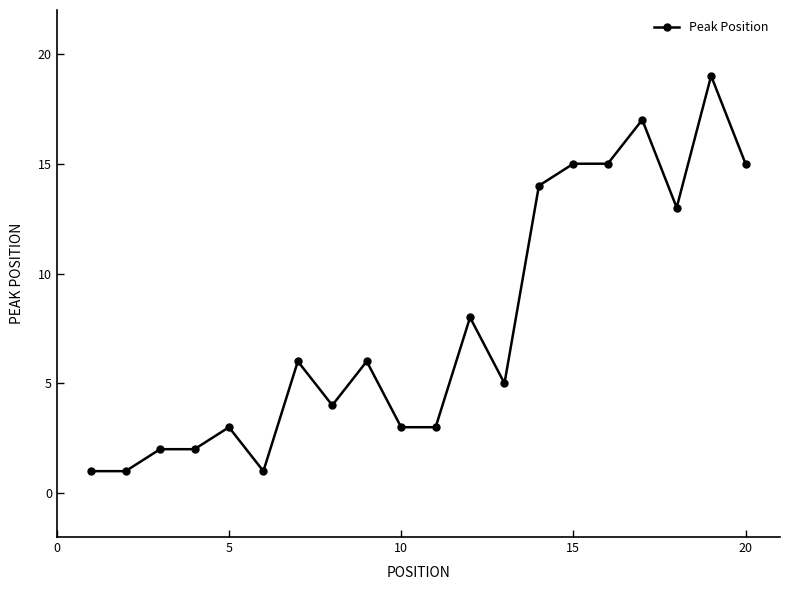

What is the smallest value displayed?

1